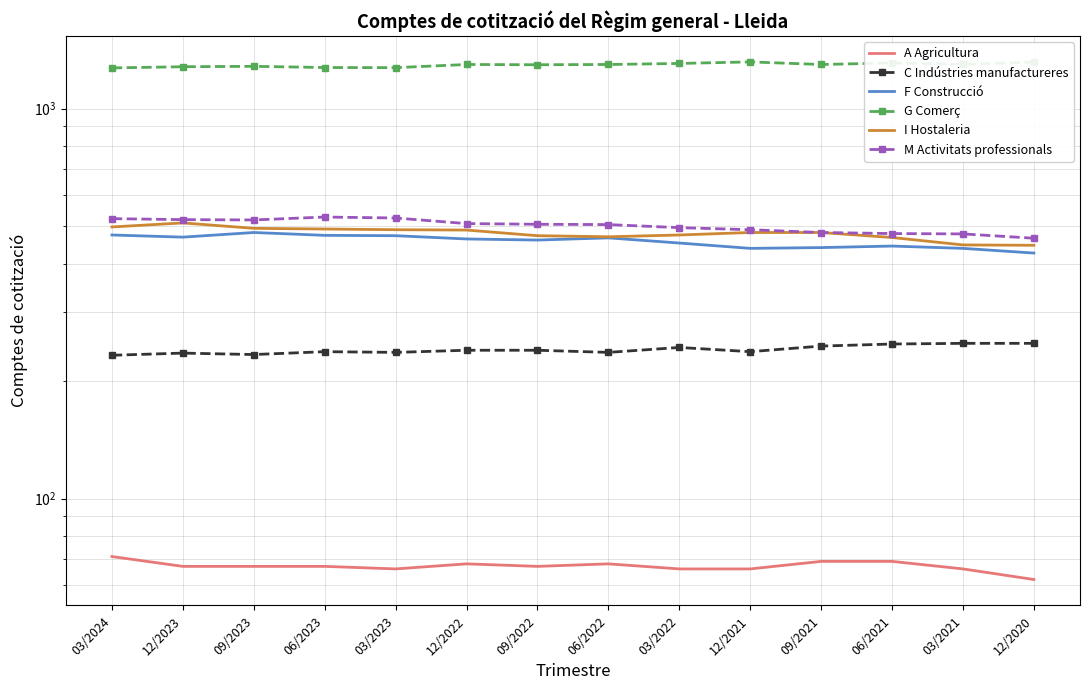

How many data points in C Indústries manufactureres are above 240?

5